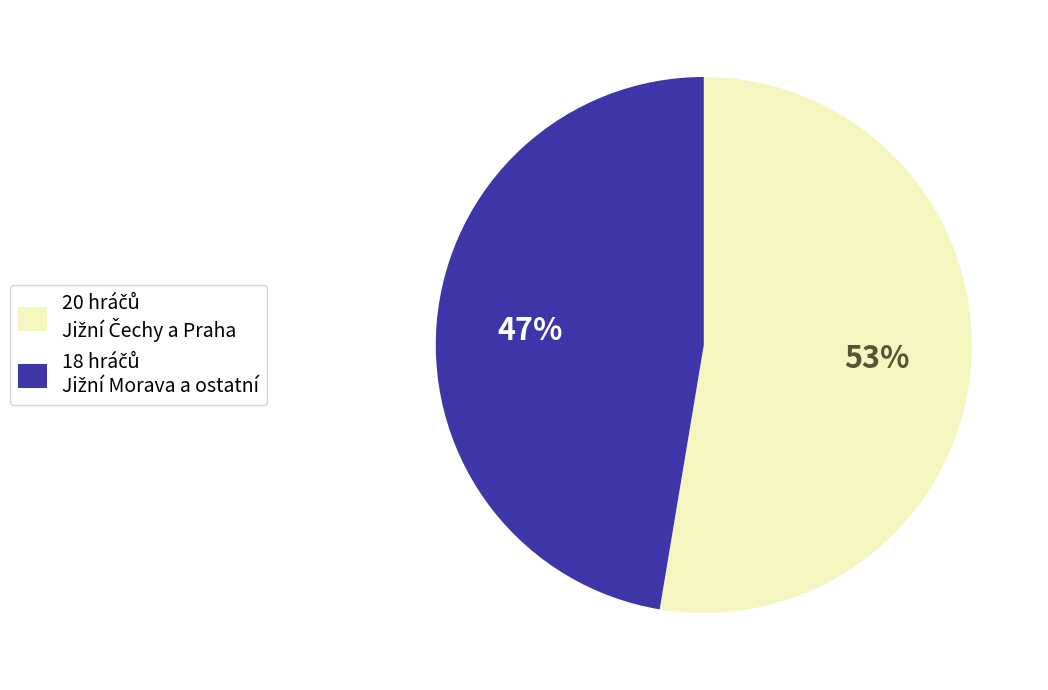

To the nearest percent, what is the average slice percentage?

50%